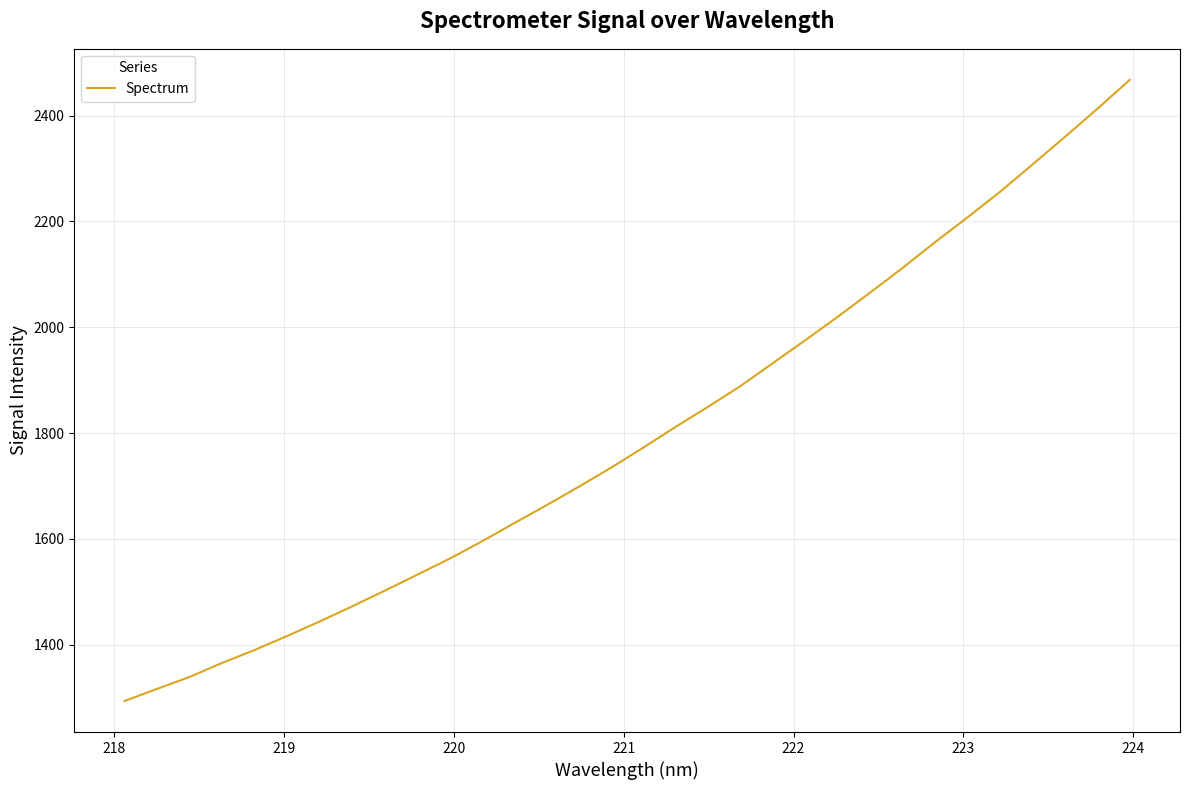

What is the maximum value shown in the chart?

2467.5